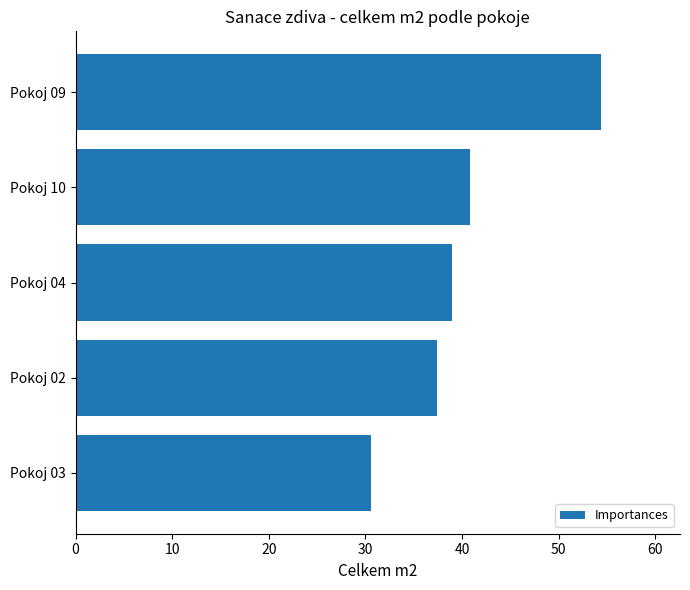

How many series are shown in this chart?

1